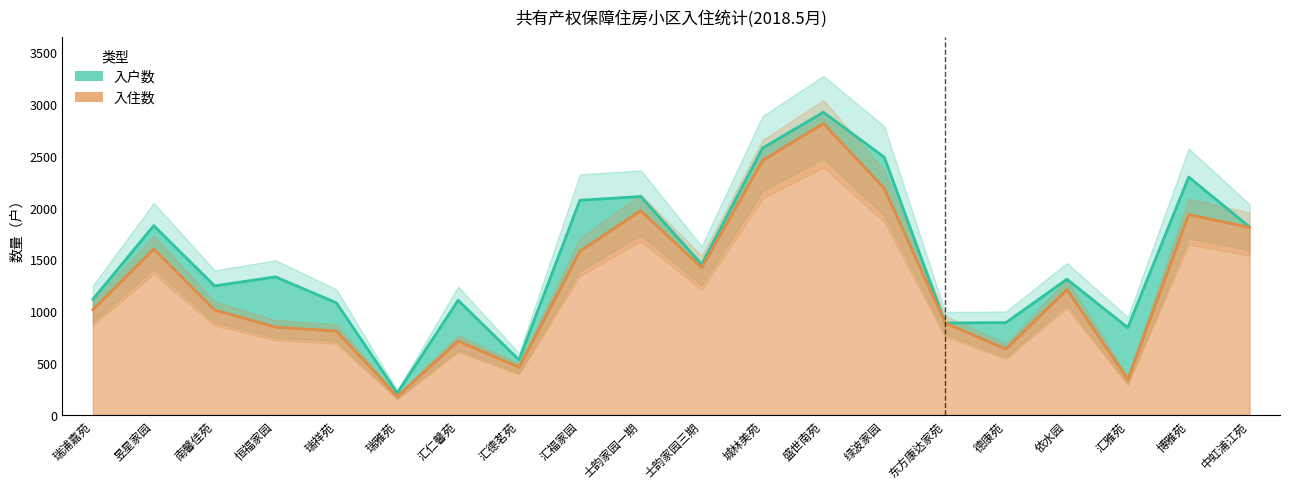

True or false: 入住数 has a value of 343 at 汇雅苑.

True